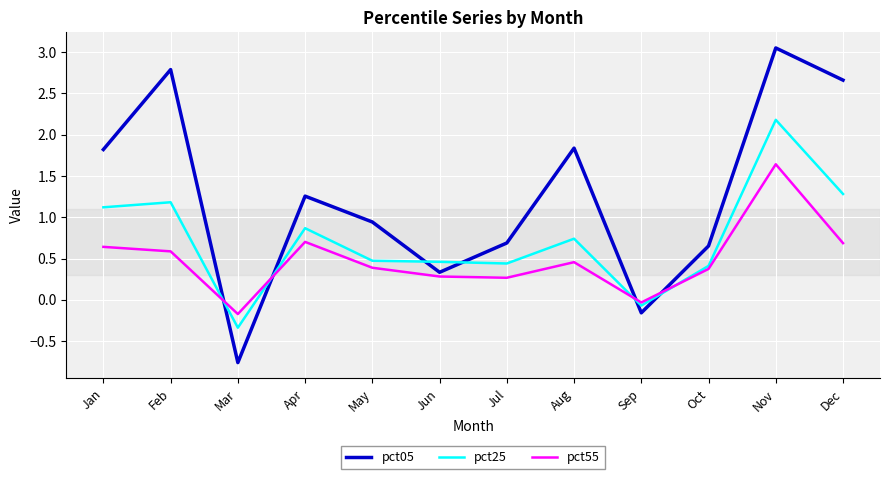

At which label is pct25 closest to 0?

Sep